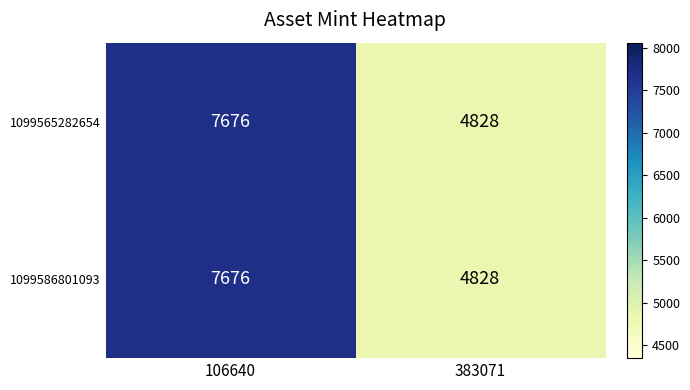

Is the value of 1099565282654 at 383071 greater than the value of 1099586801093 at 106640?

No